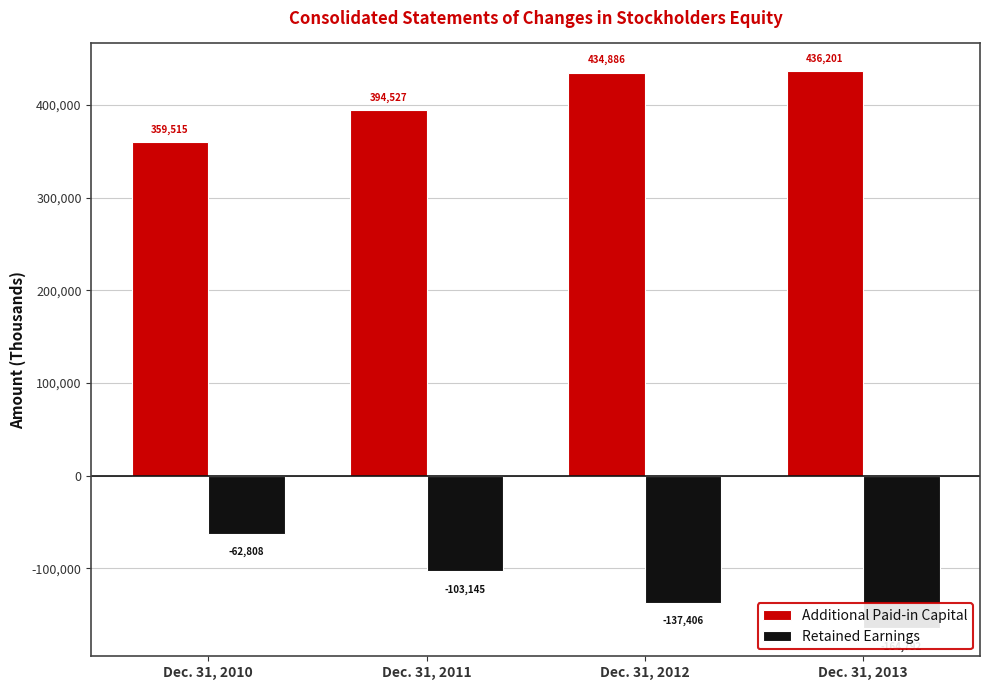

How many bars are there in each group?

2